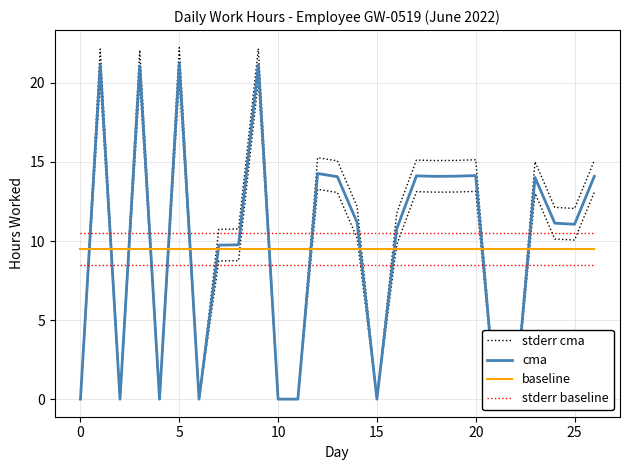

The value of baseline at 10 is 9.5. True or false?

True